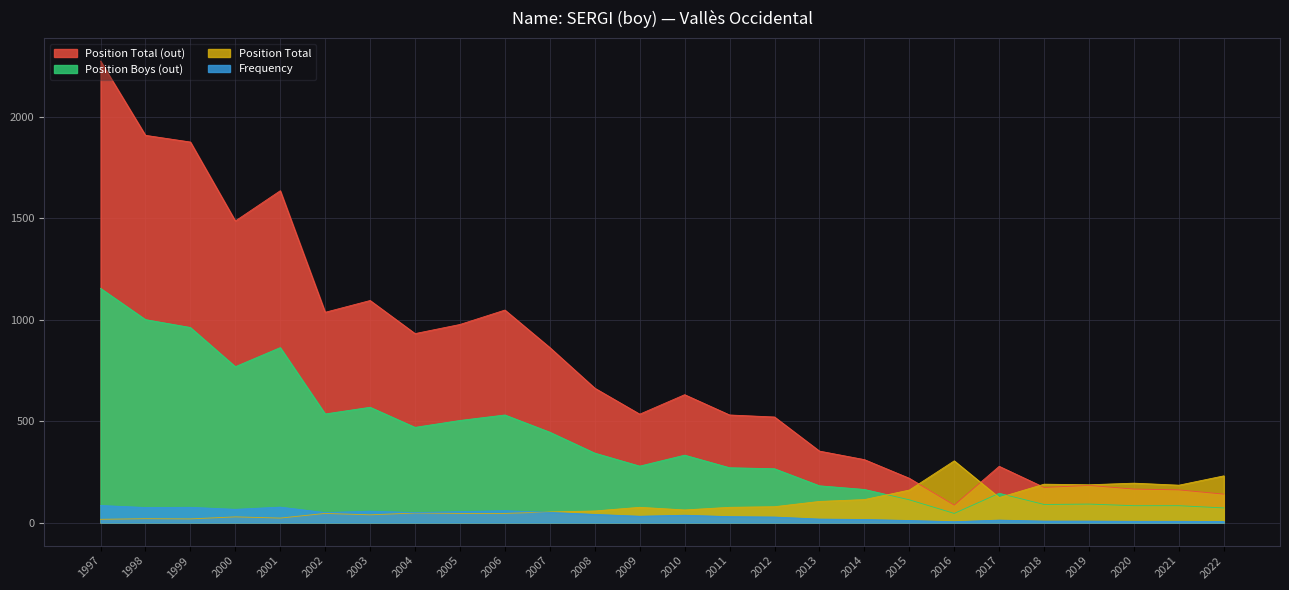

The Position Boys (out) series shows 181 at 2013. True or false?

True